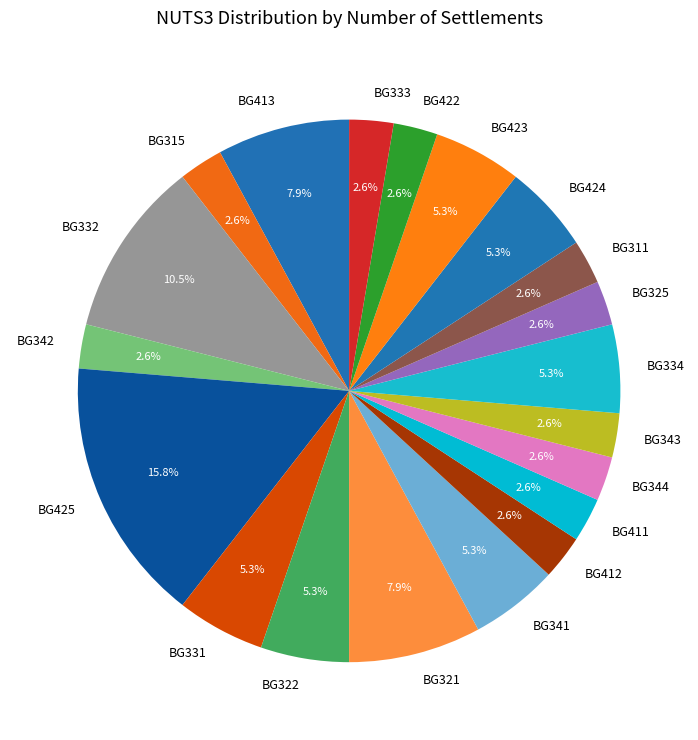

What percentage is NOT represented by BG342?

97.4%